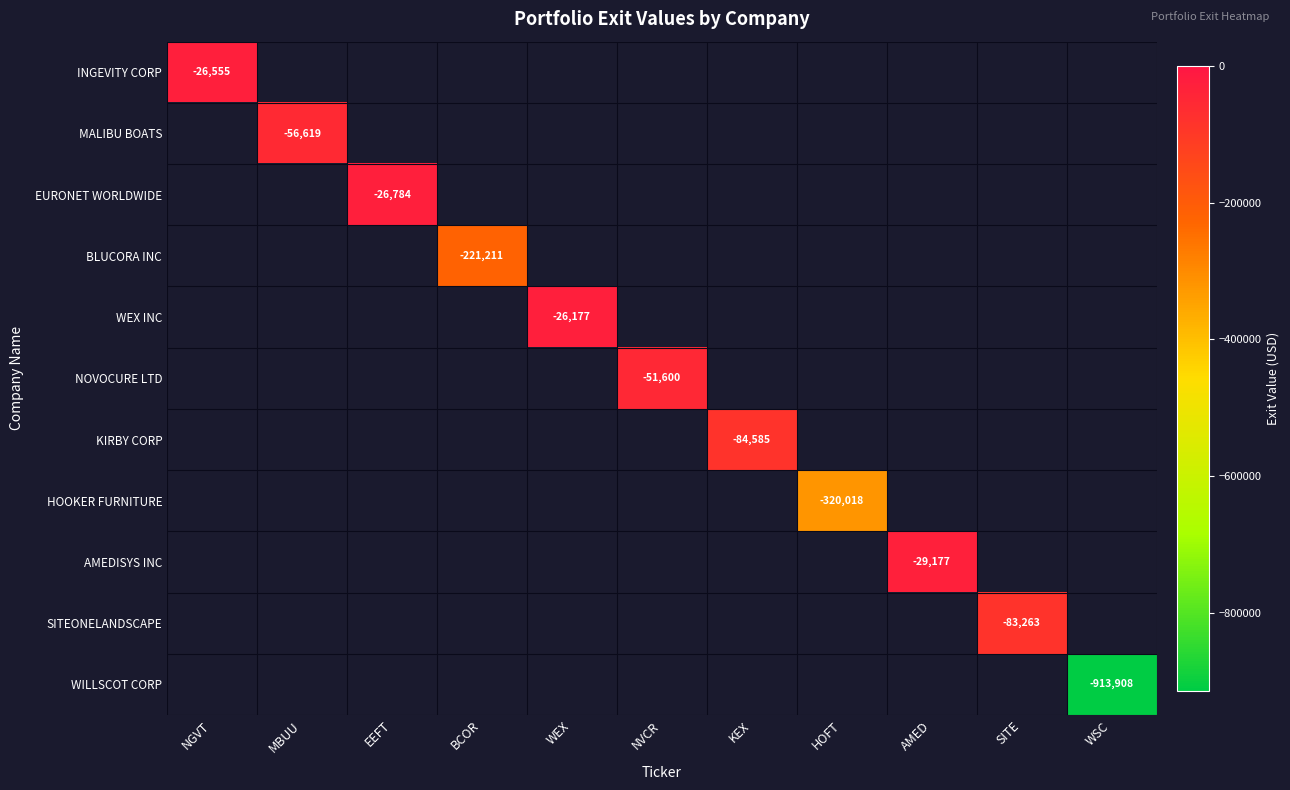

The value of AMEDISYS INC at AMED is -8711. True or false?

False